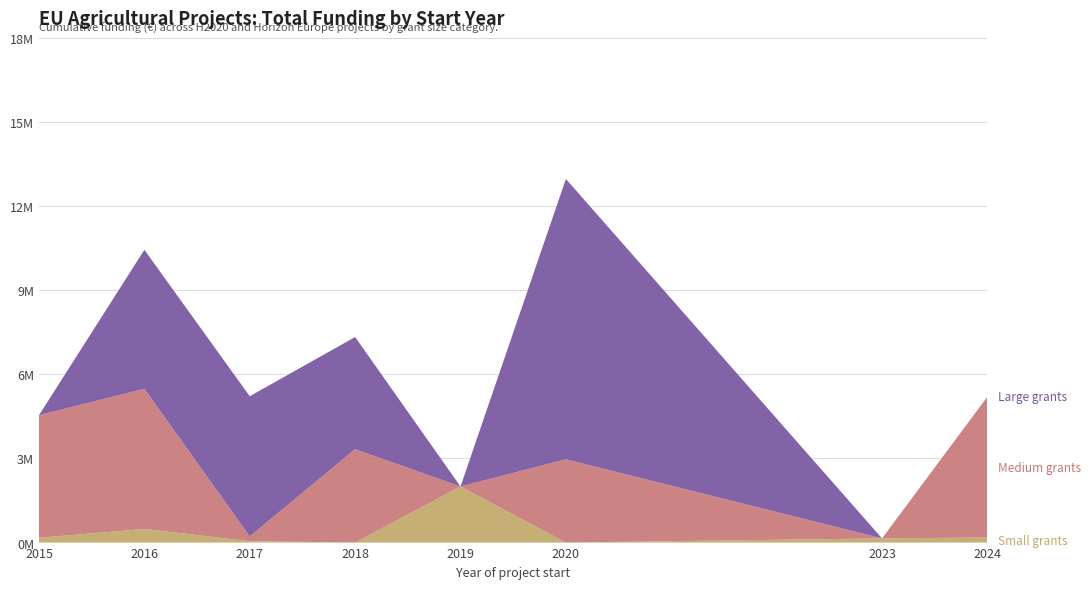

Does the chart have visible grid lines?

Yes